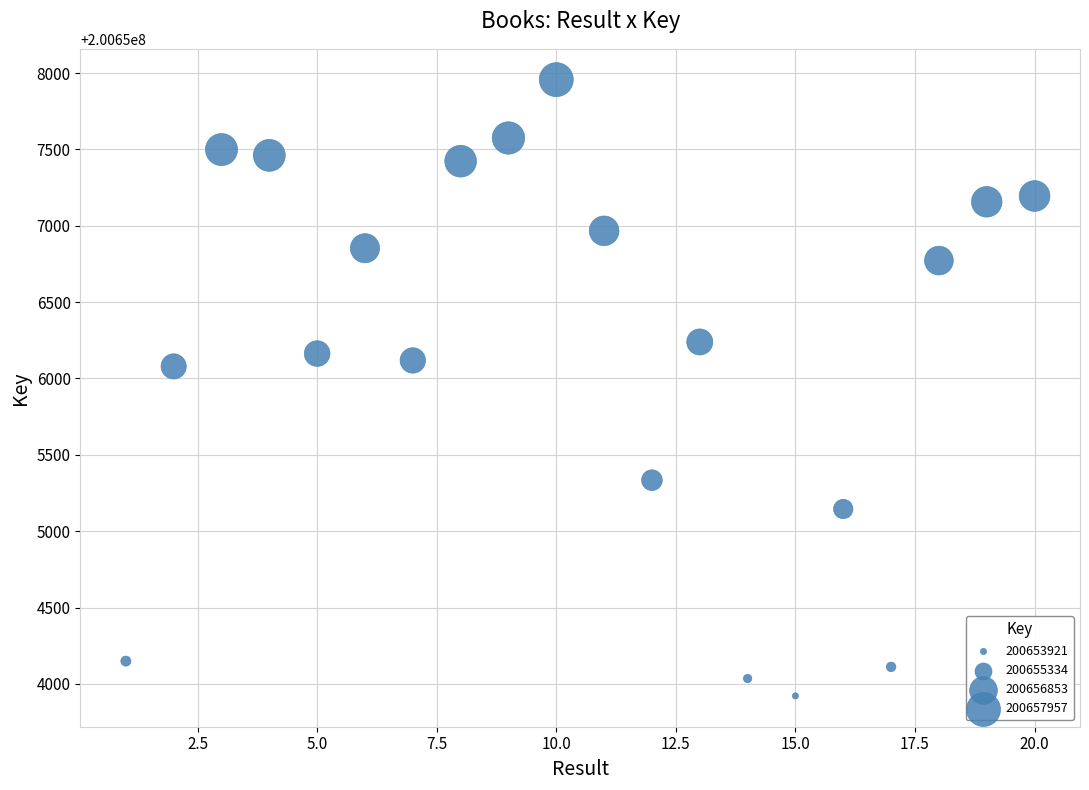

What is the range of Y values (max minus min)?

4036